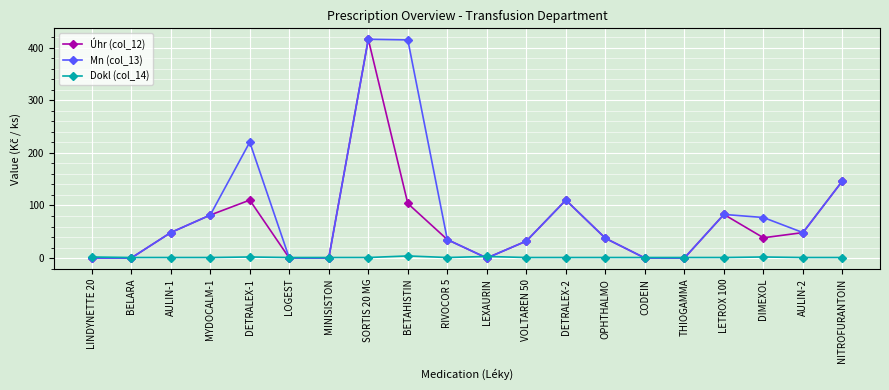

What is the sum of all Dokl (col_14) values?

28.0